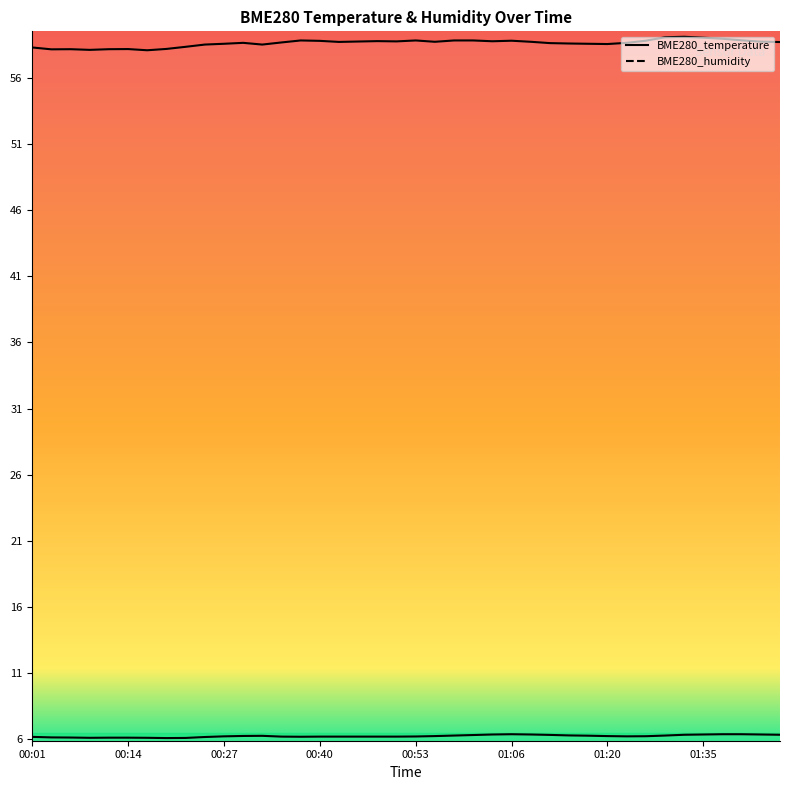

True or false: BME280_humidity and BME280_temperature intersect in this chart.

False